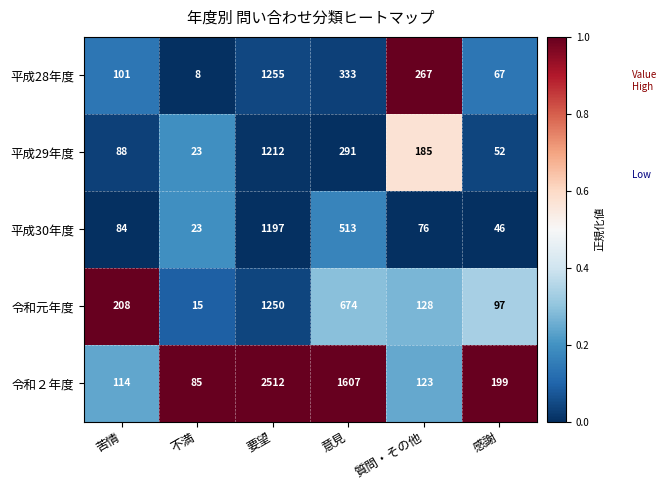

How many categories are shown in the chart?

6